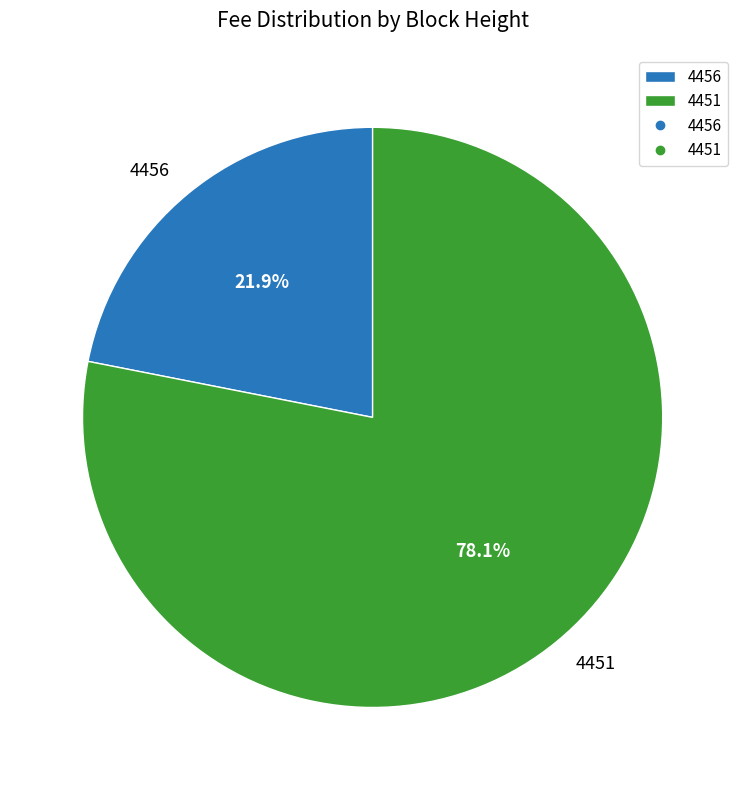

How many segments does this pie chart have?

2